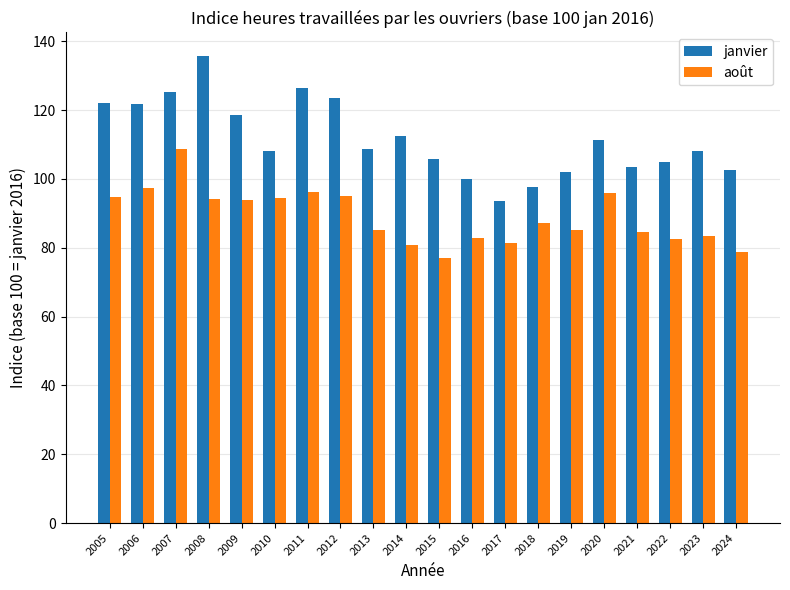

How many data points does each series have?

20